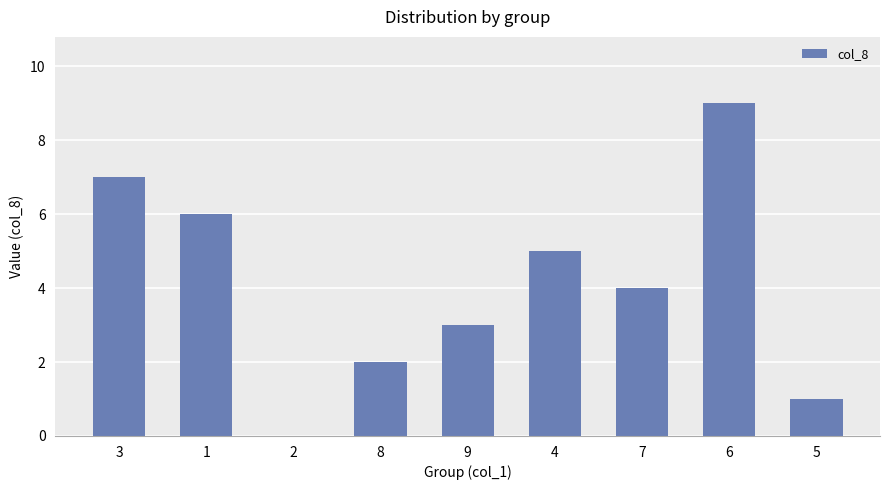

Between 9 and 8, which is larger?

9